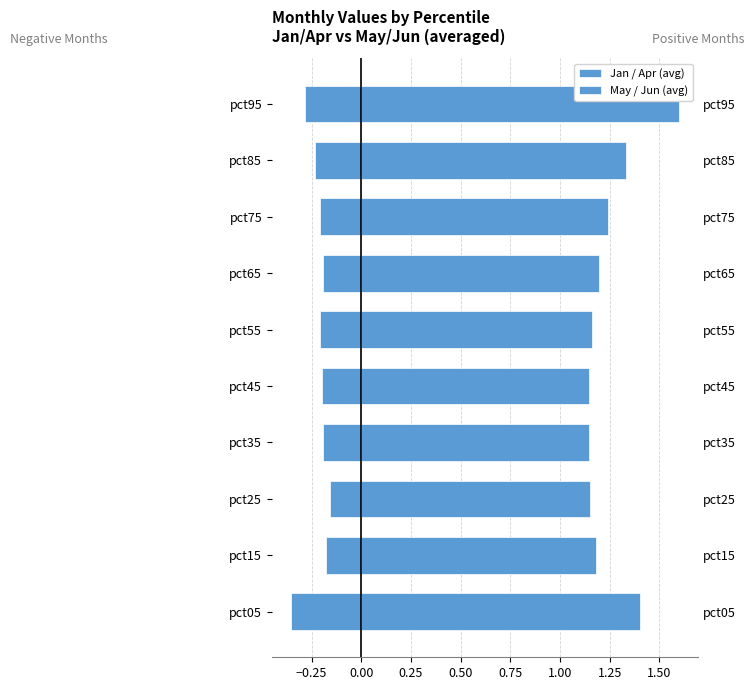

How many May / Jun (avg) values are between 1 and 2?

10